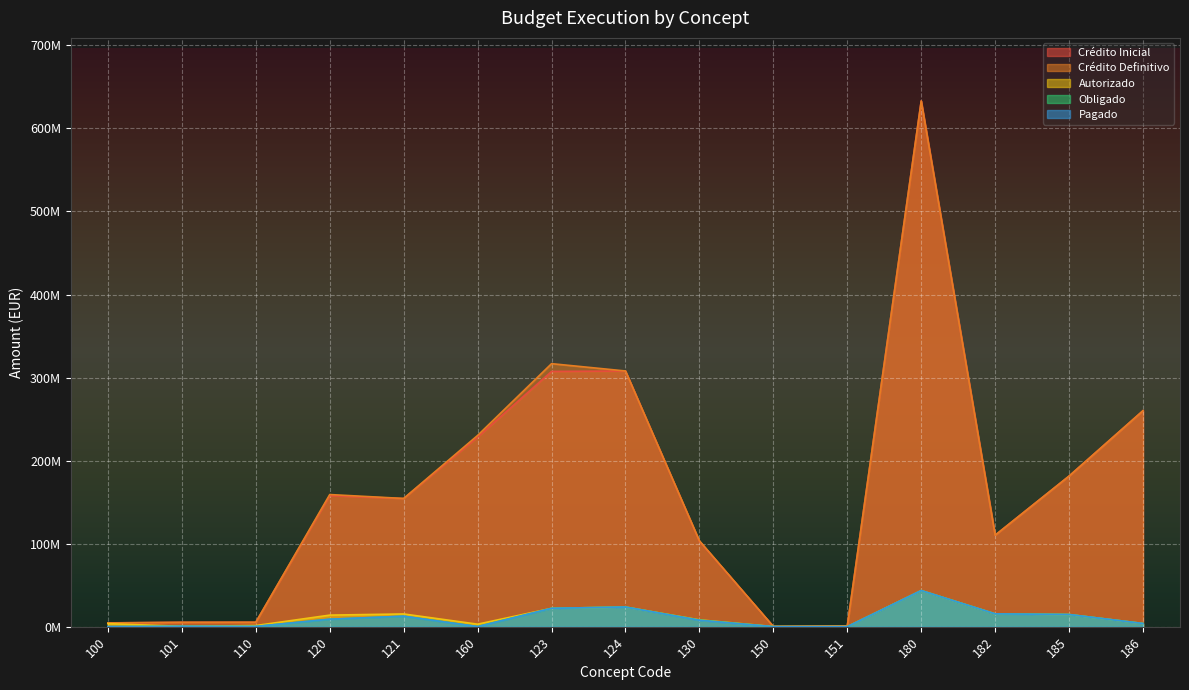

True or false: Autorizado has a value of 1397931.9 at 186.

False